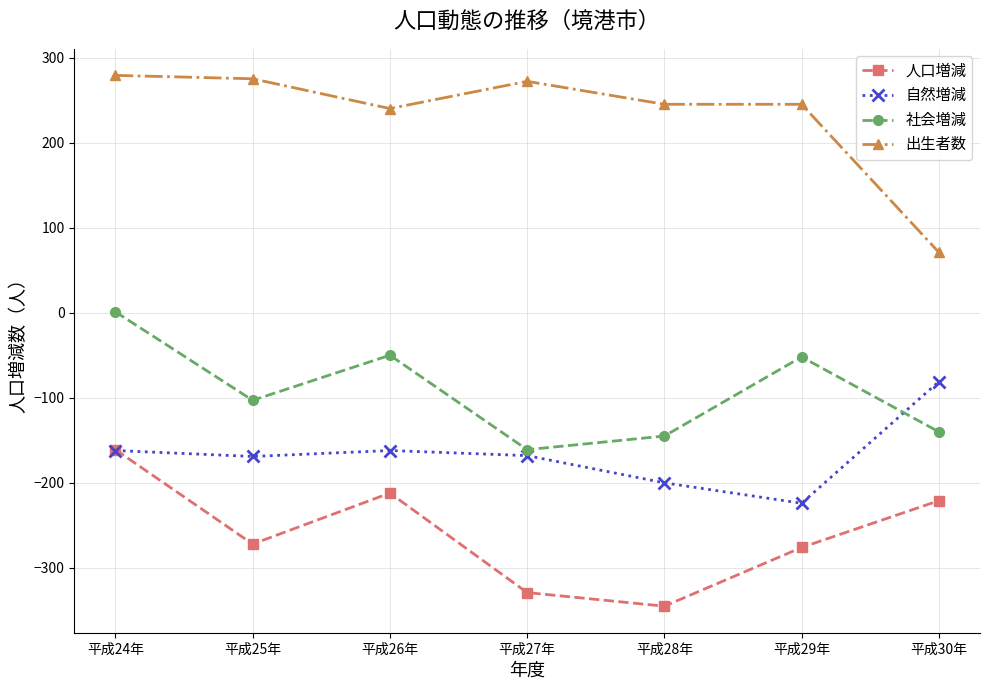

What is the approximate value of 出生者数 at 平成30年?

71